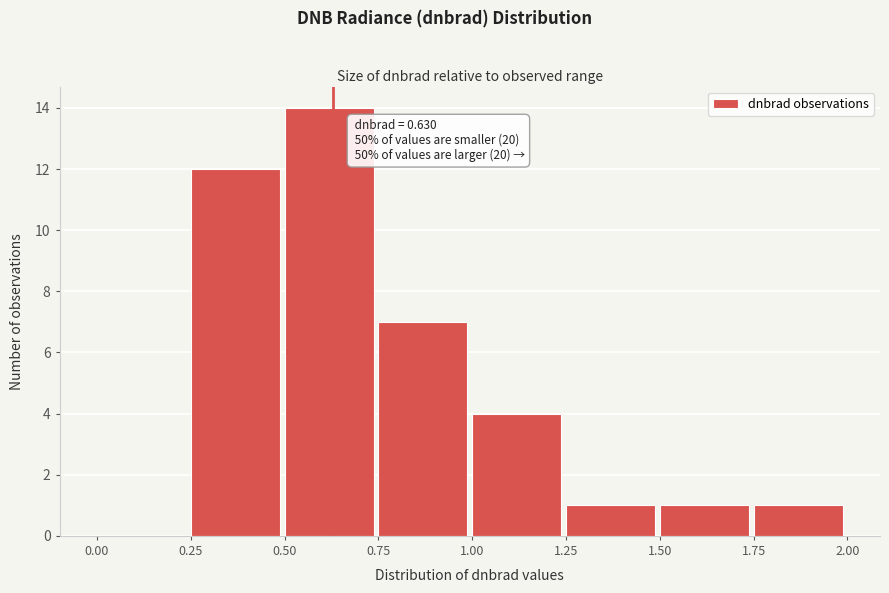

Which range on the x-axis has the tallest bar?

0.50 to 0.75